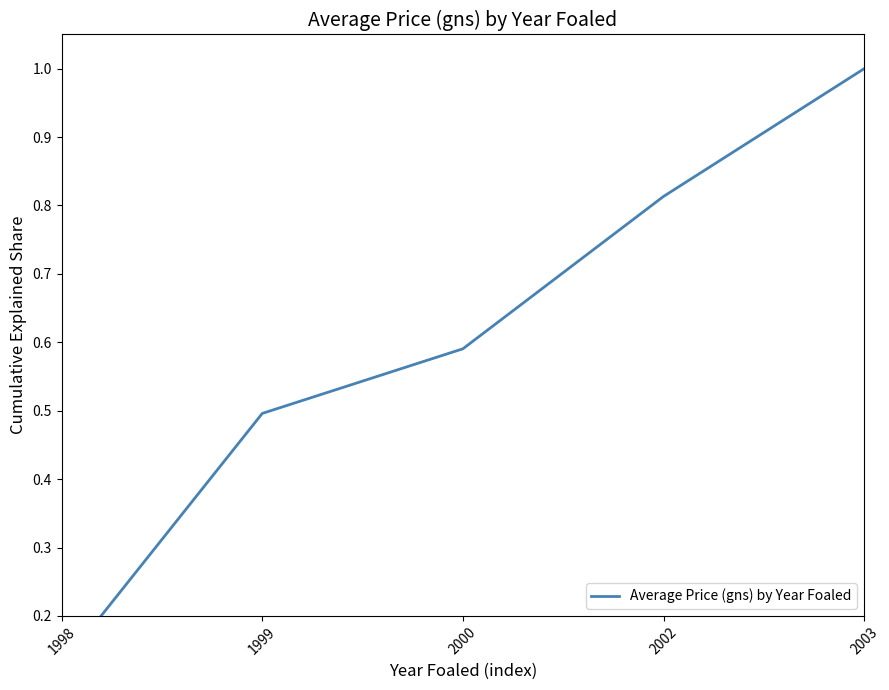

Does the chart display data point markers on the line(s)?

No